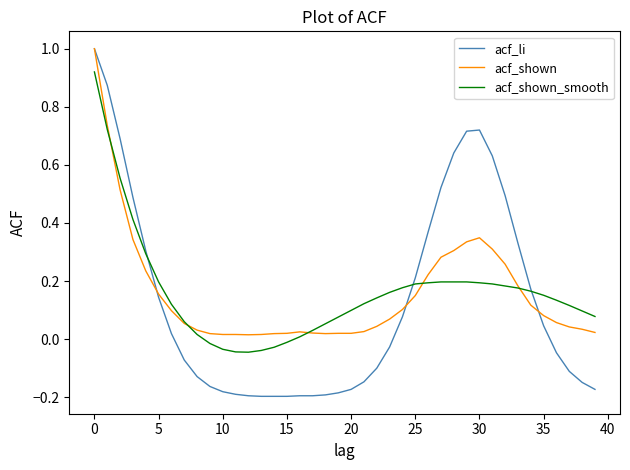

Which series has the widest spread of values?

acf_li